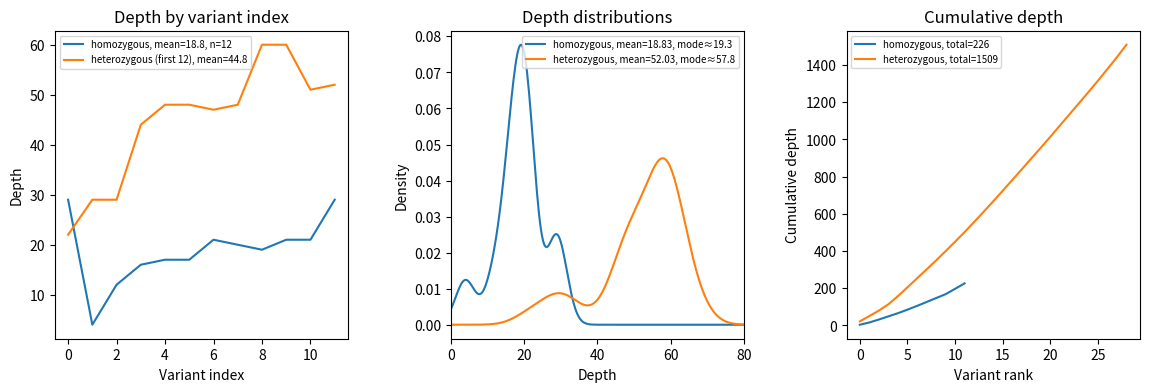

Is it true that heterozygous (first 12), mean=44.8 equals 29 at 2?

True